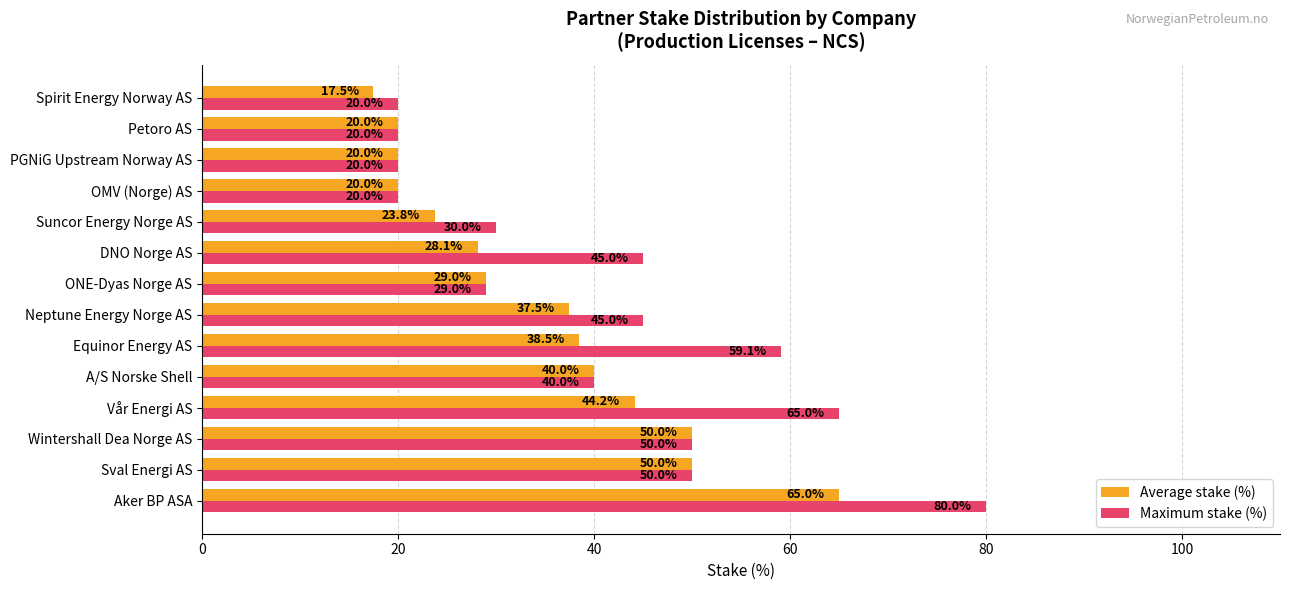

Which series has the largest range (max minus min)?

Maximum stake (%)